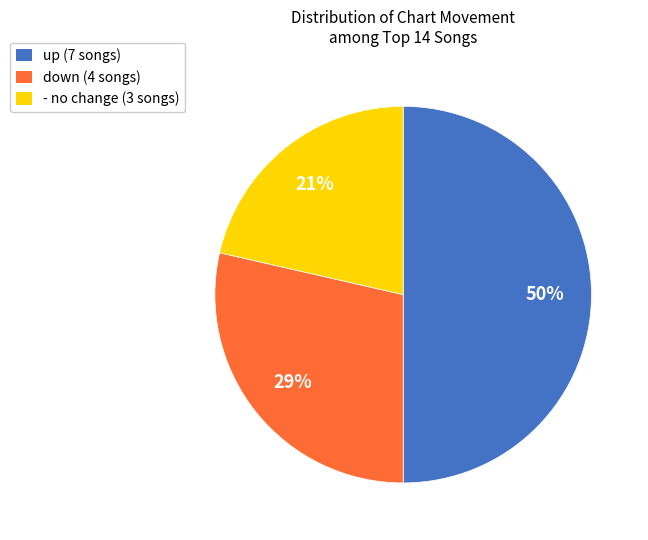

To the nearest percent, what is the combined percentage of down and -?

50%